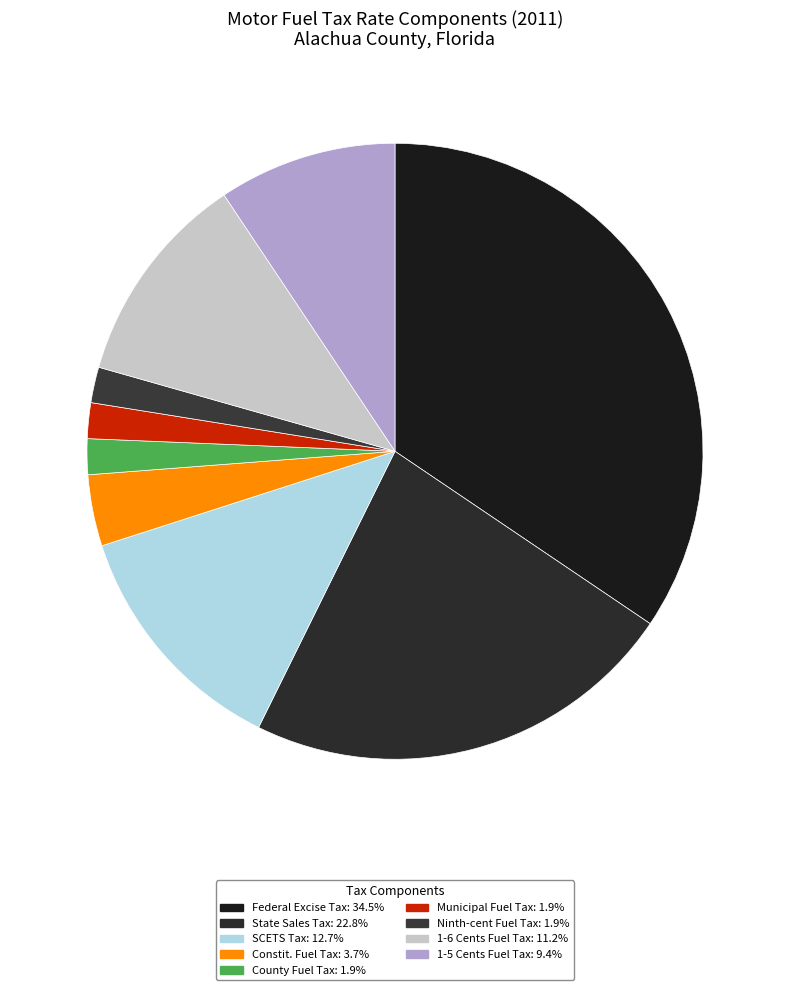

Does County Fuel Tax represent more than half of the total?

No